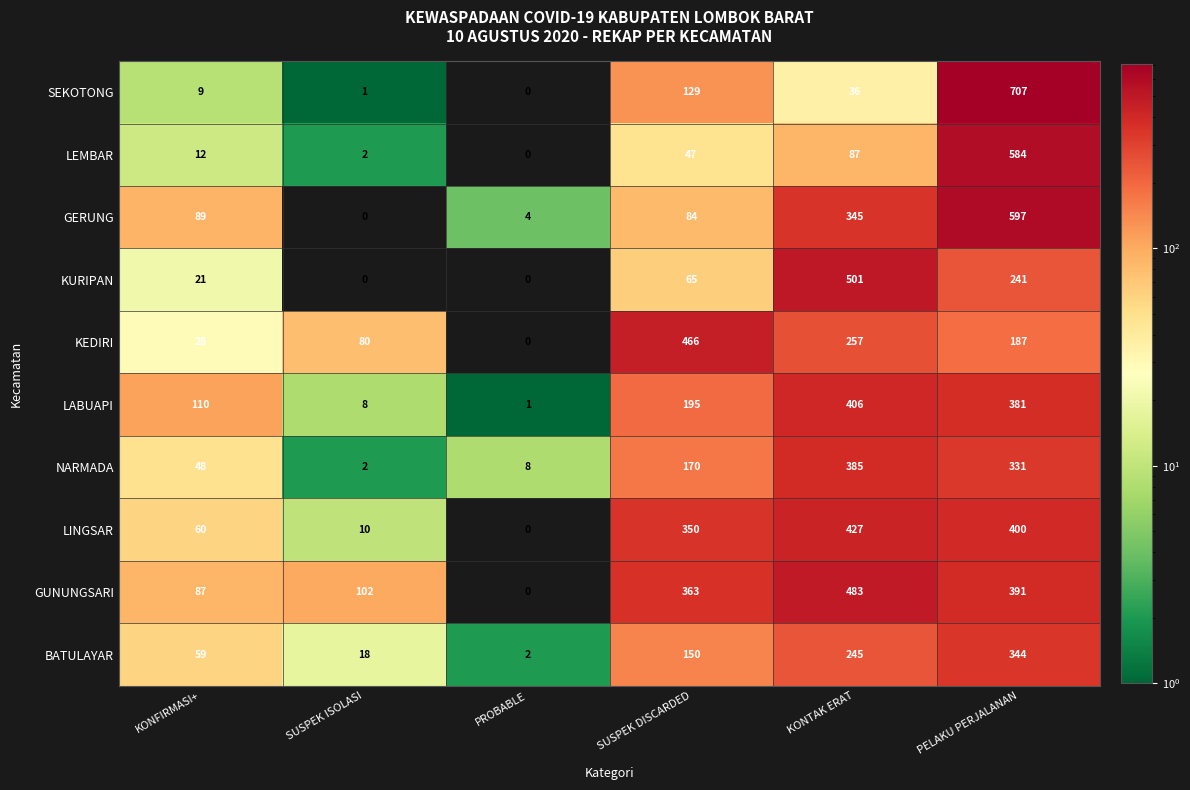

Which series has the largest total across all categories?

GUNUNGSARI